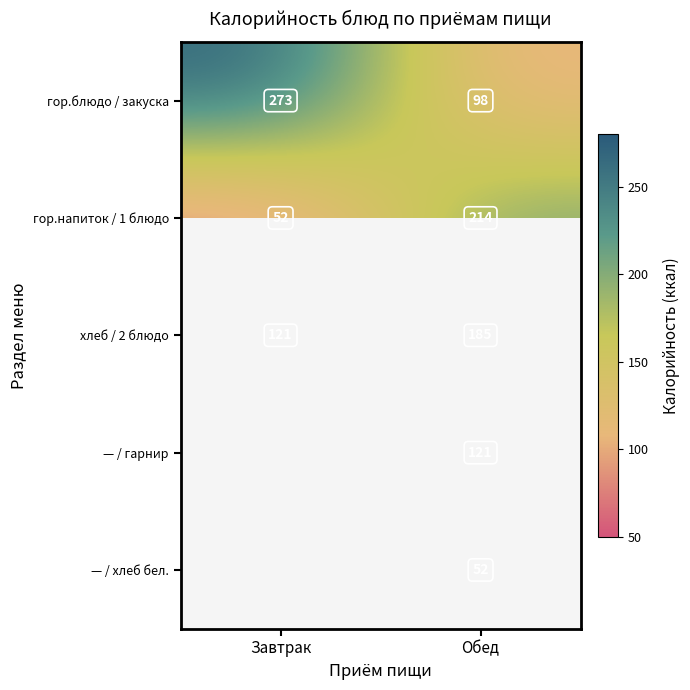

True or false: гор.блюдо / закуска has a value of 153 at Обед.

False